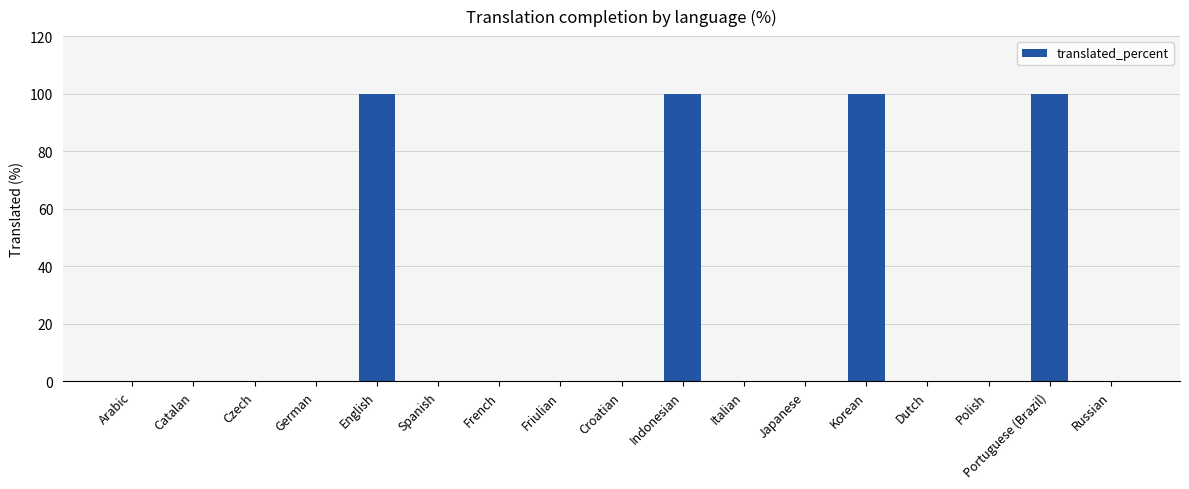

The value at Dutch is 0. True or false?

True